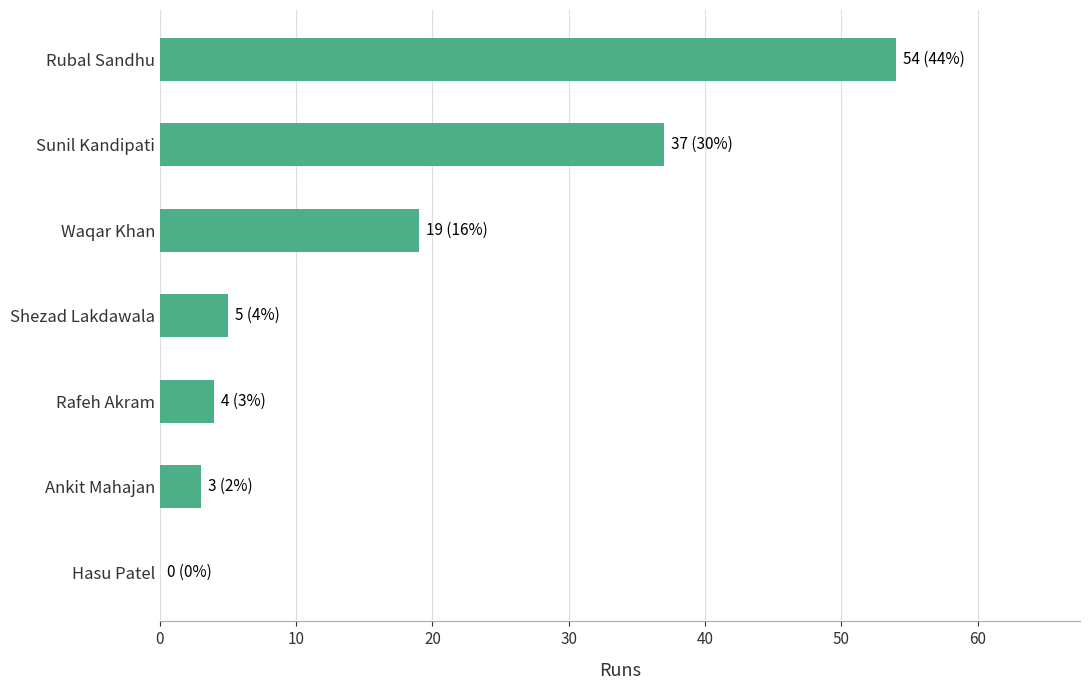

Reading top to bottom, list all the values displayed in this chart.

Rubal Sandhu=54	Sunil Kandipati=37	Waqar Khan=19	Shezad Lakdawala=5	Rafeh Akram=4	Ankit Mahajan=3	Hasu Patel=0